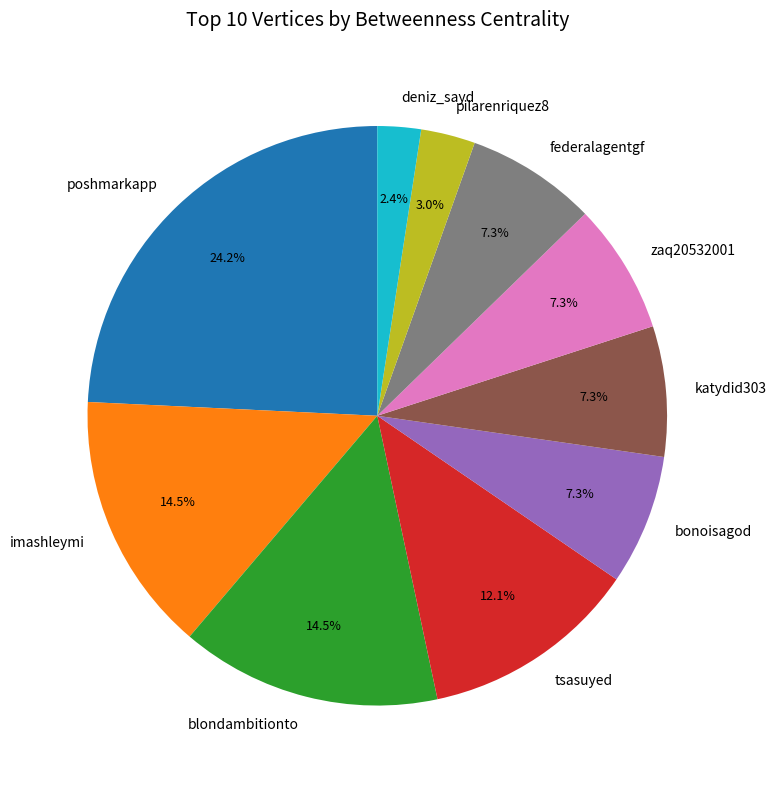

Does poshmarkapp account for over 50% of the chart?

No